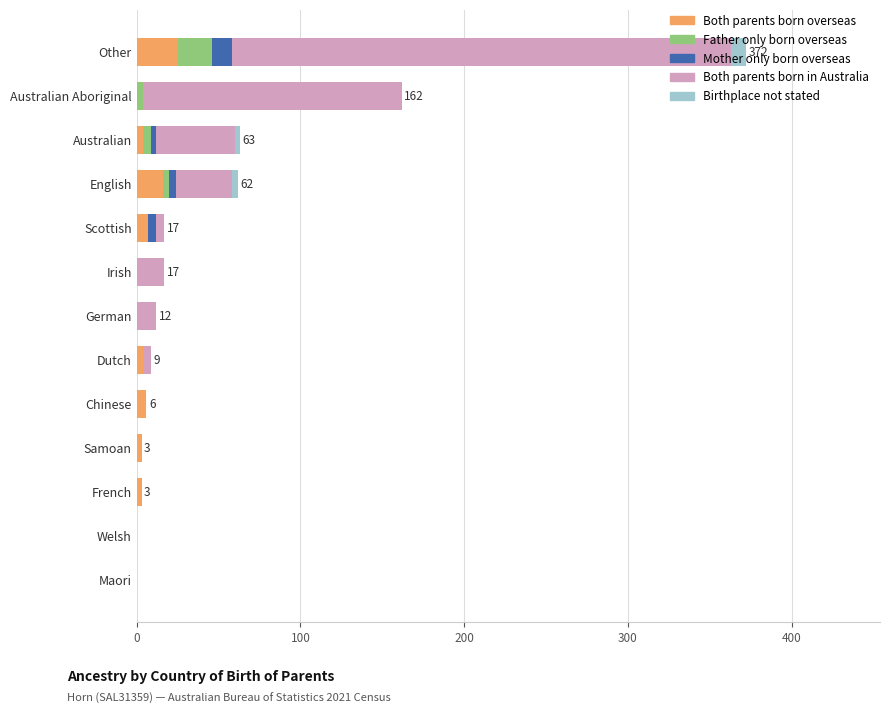

At which category is the sum across all series the highest?

Other